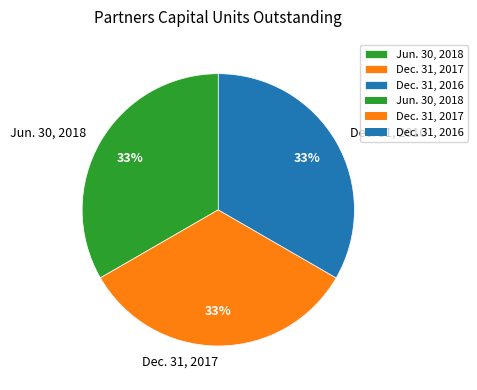

To the nearest percent, what percentage of the pie is Jun. 30, 2018?

33%